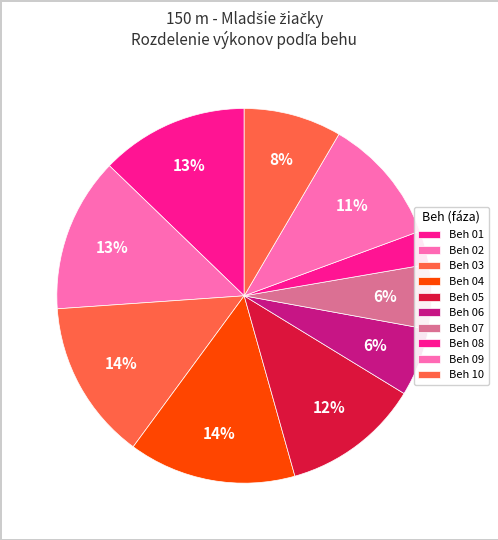

Is it true that Beh 09 is 20% of the pie?

False